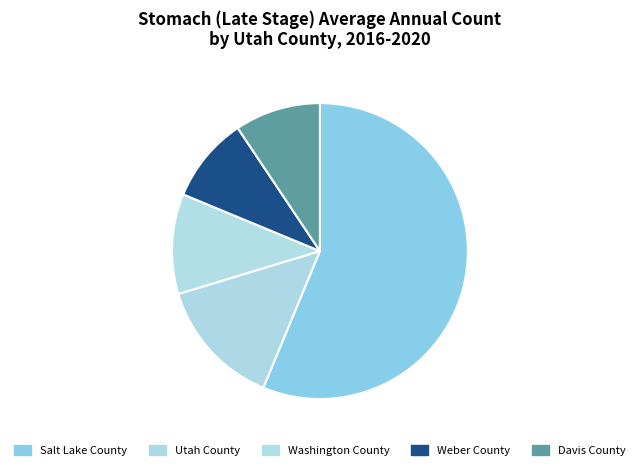

What is the largest slice in the pie chart?

Salt Lake County